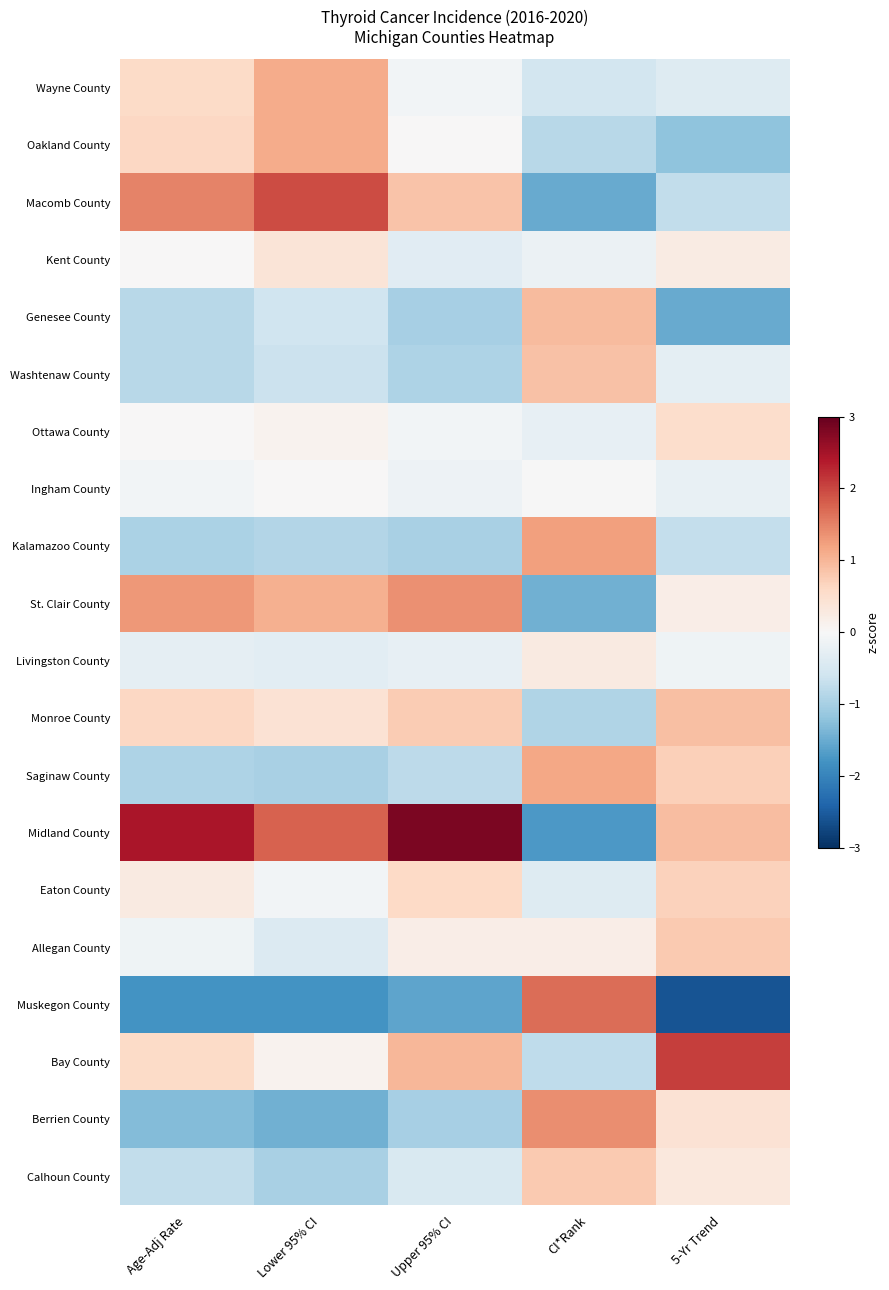

Reading left to right, list all the values displayed in this chart.

Wayne County: Age-Adj Rate=0.6	Lower 95% CI=1.1	Upper 95% CI=-0.1	CI*Rank=-0.5	5-Yr Trend=-0.4
Oakland County: Age-Adj Rate=0.6	Lower 95% CI=1.1	Upper 95% CI=0.0	CI*Rank=-0.8	5-Yr Trend=-1.2
Macomb County: Age-Adj Rate=1.5	Lower 95% CI=2.0	Upper 95% CI=0.9	CI*Rank=-1.5	5-Yr Trend=-0.7
Kent County: Age-Adj Rate=0.0	Lower 95% CI=0.4	Upper 95% CI=-0.3	CI*Rank=-0.2	5-Yr Trend=0.2
Genesee County: Age-Adj Rate=-0.8	Lower 95% CI=-0.6	Upper 95% CI=-1.0	CI*Rank=0.9	5-Yr Trend=-1.5
Washtenaw County: Age-Adj Rate=-0.8	Lower 95% CI=-0.6	Upper 95% CI=-0.9	CI*Rank=0.9	5-Yr Trend=-0.3
Ottawa County: Age-Adj Rate=0.0	Lower 95% CI=0.1	Upper 95% CI=-0.1	CI*Rank=-0.2	5-Yr Trend=0.5
Ingham County: Age-Adj Rate=-0.1	Lower 95% CI=0.0	Upper 95% CI=-0.2	CI*Rank=-0.0	5-Yr Trend=-0.2
Kalamazoo County: Age-Adj Rate=-1.0	Lower 95% CI=-0.9	Upper 95% CI=-1.0	CI*Rank=1.2	5-Yr Trend=-0.7
St. Clair County: Age-Adj Rate=1.3	Lower 95% CI=1.1	Upper 95% CI=1.4	CI*Rank=-1.4	5-Yr Trend=0.2
Livingston County: Age-Adj Rate=-0.3	Lower 95% CI=-0.3	Upper 95% CI=-0.2	CI*Rank=0.3	5-Yr Trend=-0.1
Monroe County: Age-Adj Rate=0.6	Lower 95% CI=0.4	Upper 95% CI=0.8	CI*Rank=-0.9	5-Yr Trend=0.9
Saginaw County: Age-Adj Rate=-0.9	Lower 95% CI=-1.0	Upper 95% CI=-0.8	CI*Rank=1.2	5-Yr Trend=0.7
Midland County: Age-Adj Rate=2.4	Lower 95% CI=1.8	Upper 95% CI=2.8	CI*Rank=-1.7	5-Yr Trend=0.9
Eaton County: Age-Adj Rate=0.3	Lower 95% CI=-0.1	Upper 95% CI=0.6	CI*Rank=-0.4	5-Yr Trend=0.7
Allegan County: Age-Adj Rate=-0.1	Lower 95% CI=-0.4	Upper 95% CI=0.2	CI*Rank=0.2	5-Yr Trend=0.8
Muskegon County: Age-Adj Rate=-1.8	Lower 95% CI=-1.8	Upper 95% CI=-1.6	CI*Rank=1.7	5-Yr Trend=-2.6
Bay County: Age-Adj Rate=0.6	Lower 95% CI=0.1	Upper 95% CI=1.0	CI*Rank=-0.8	5-Yr Trend=2.1
Berrien County: Age-Adj Rate=-1.3	Lower 95% CI=-1.4	Upper 95% CI=-1.0	CI*Rank=1.4	5-Yr Trend=0.4
Calhoun County: Age-Adj Rate=-0.7	Lower 95% CI=-1.0	Upper 95% CI=-0.5	CI*Rank=0.8	5-Yr Trend=0.3